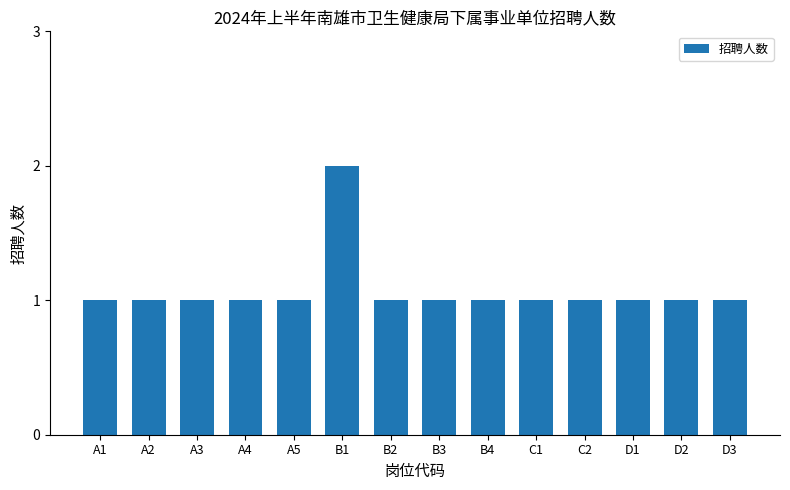

What is the sum of the values at D2 and D3?

2